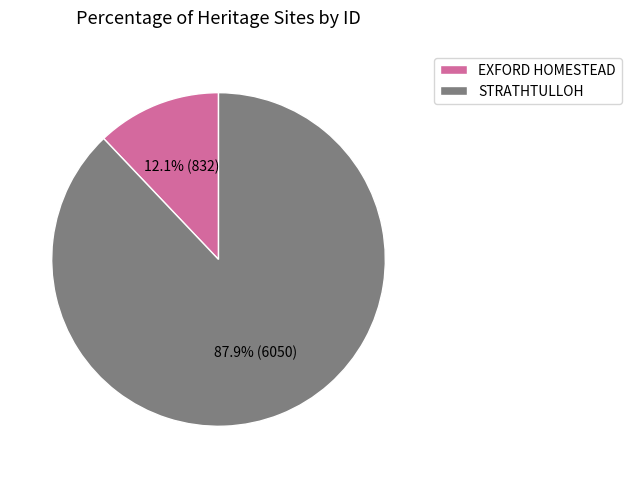

Is it true that EXFORD HOMESTEAD is 24% of the pie?

False